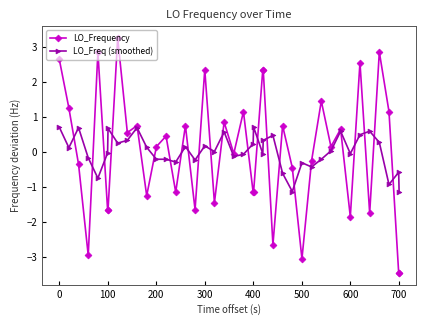

What is the greatest value displayed?

3.3